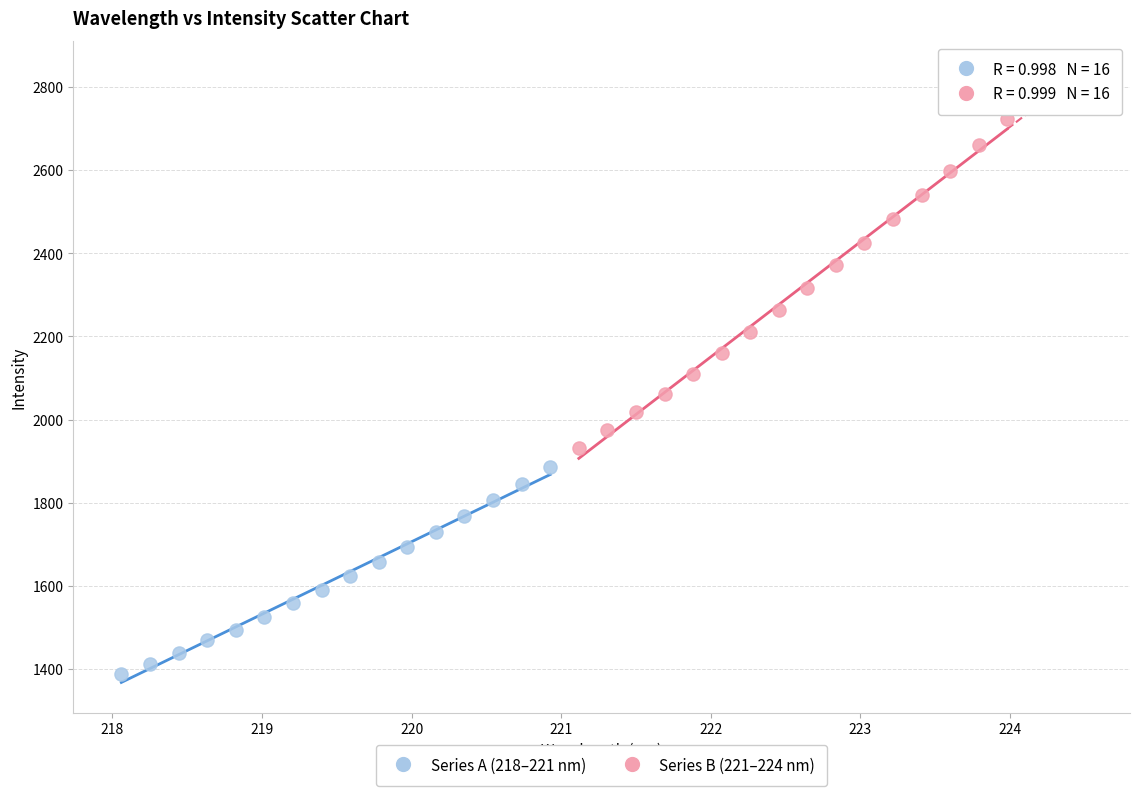

Which series has the widest spread of Y values?

Series B (221–224 nm)